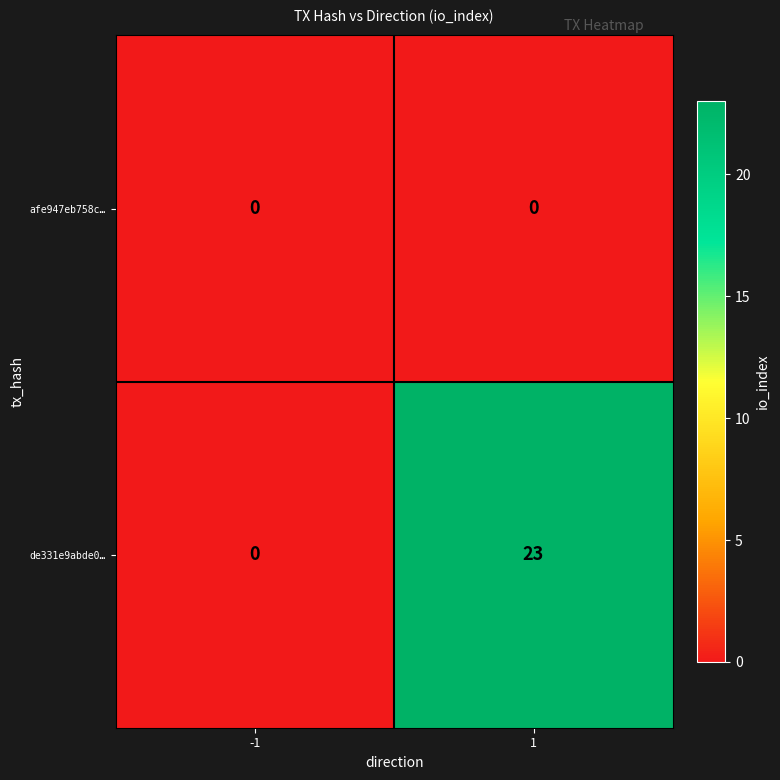

What is the difference between the highest and lowest values at 1?

23